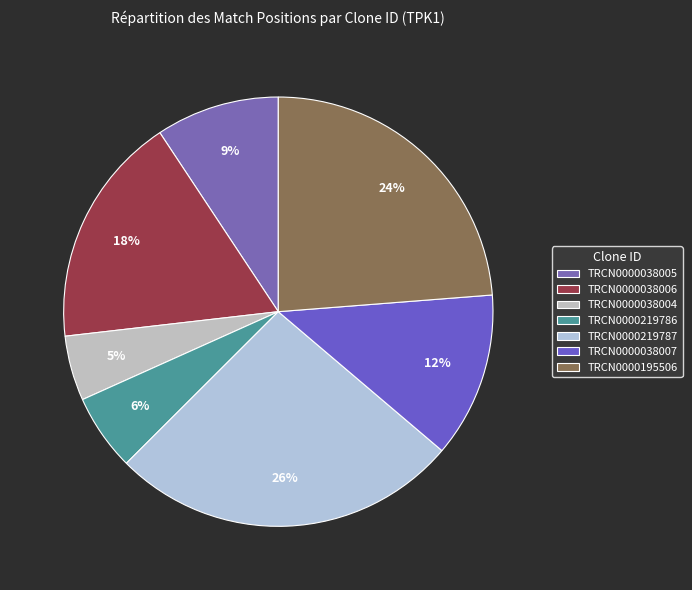

Count the number of slices in the pie.

7